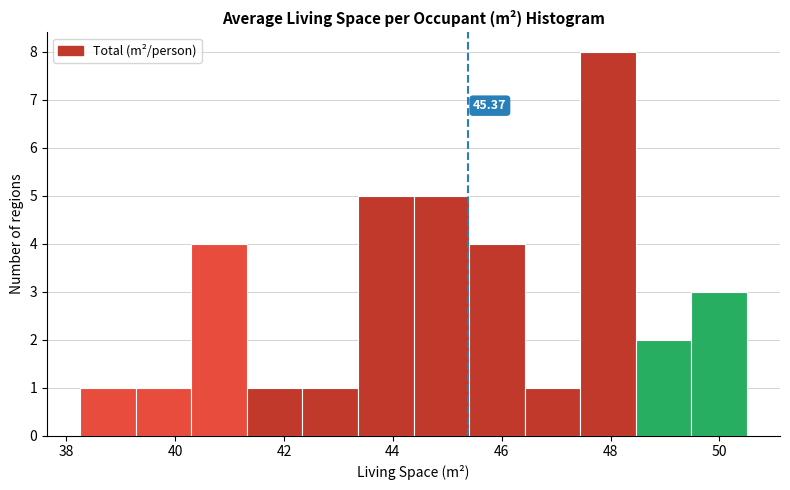

Which range on the x-axis has the tallest bar?

47.44 to 48.46